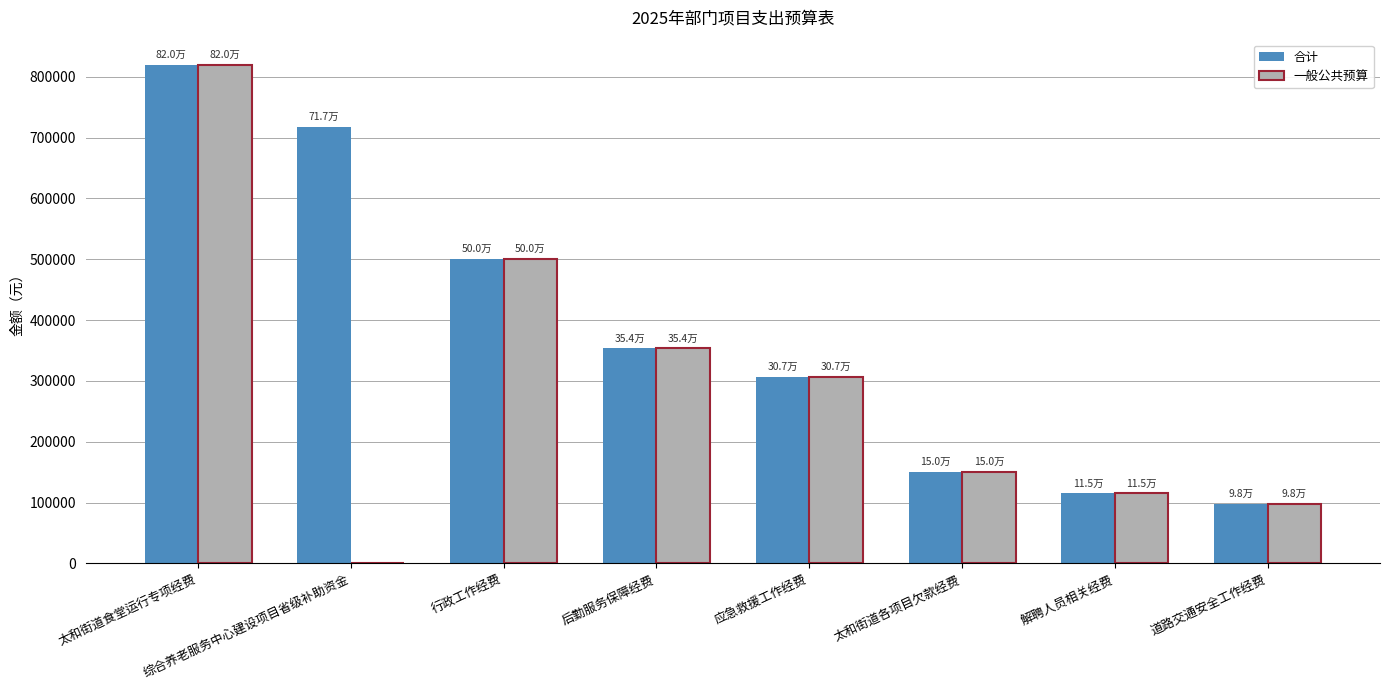

Reading left to right, list all the values displayed in this chart.

合计: 太和街道食堂运行专项经费=820000.0	综合养老服务中心建设项目省级补助资金=717456.3	行政工作经费=500000.0	后勤服务保障经费=353600.0	应急救援工作经费=306512.6	太和街道各项目欠款经费=150000.0	解聘人员相关经费=115050.0	道路交通安全工作经费=97800.0
一般公共预算: 太和街道食堂运行专项经费=820000.0	综合养老服务中心建设项目省级补助资金=0.0	行政工作经费=500000.0	后勤服务保障经费=353600.0	应急救援工作经费=306512.6	太和街道各项目欠款经费=150000.0	解聘人员相关经费=115050.0	道路交通安全工作经费=97800.0